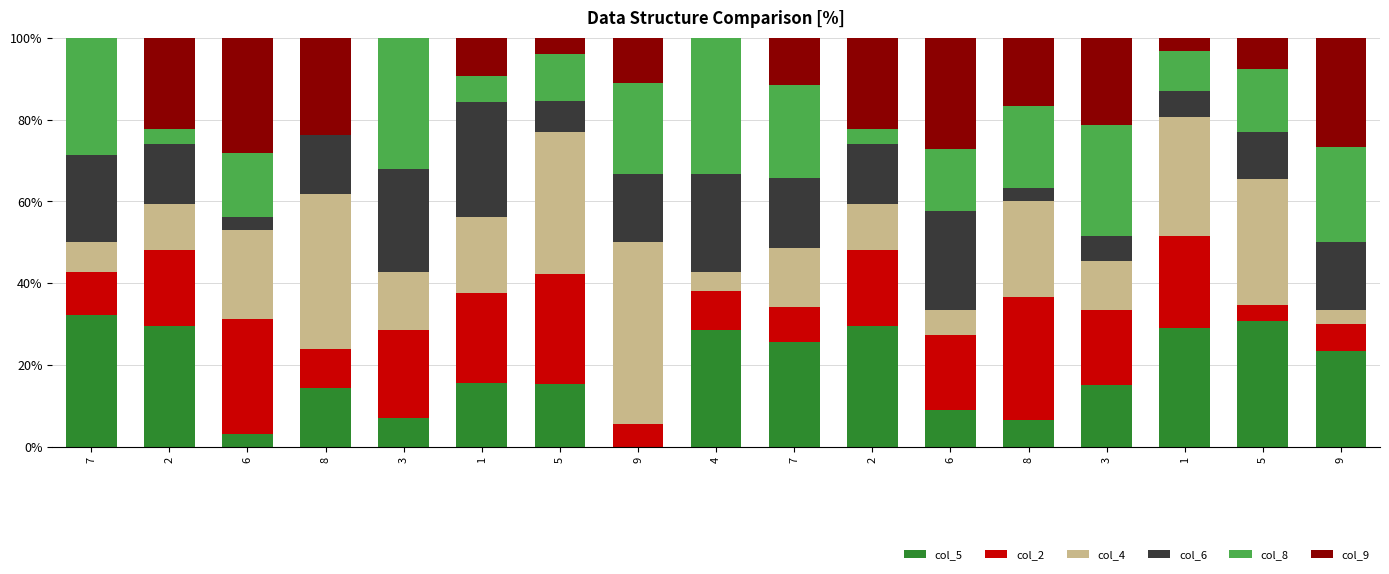

The col_5 series shows -11.4 at 9. True or false?

False